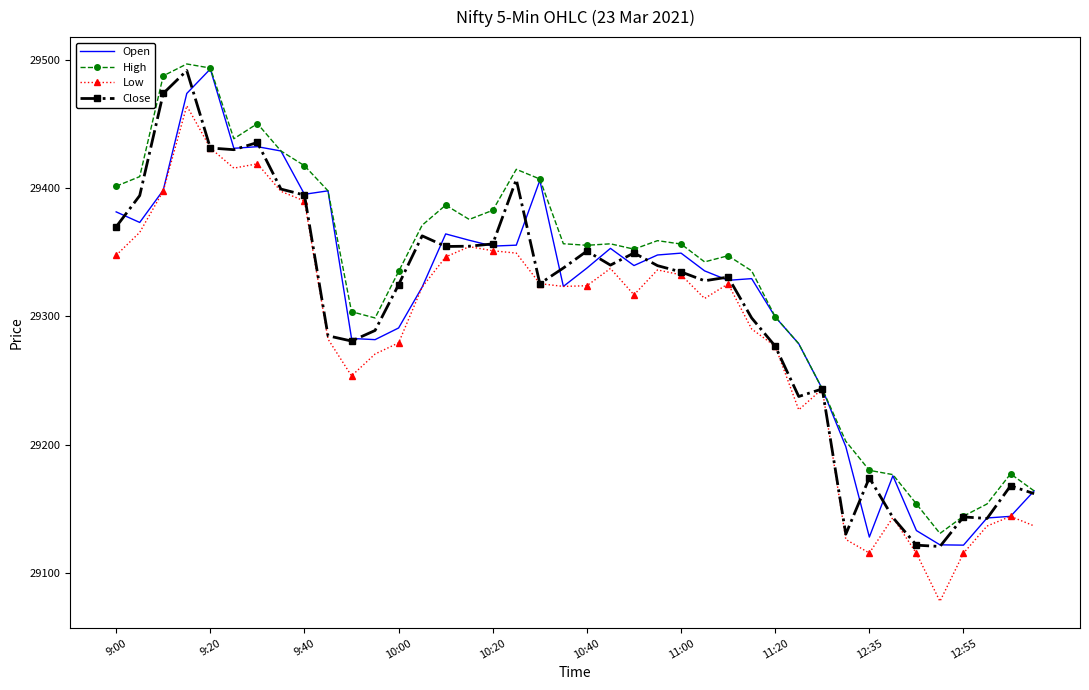

What is the maximum value shown in the chart?

29496.8